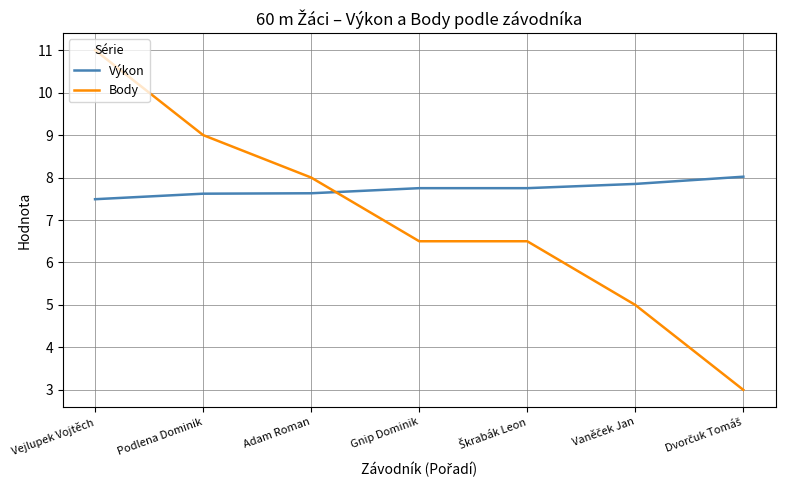

Read the Body value at Vejlupek Vojtěch.

11.0